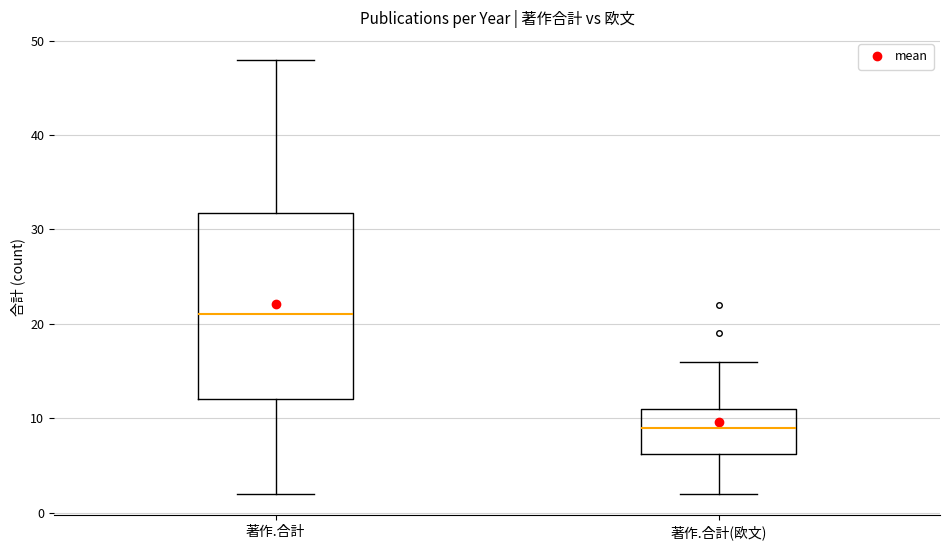

Reading left to right, transcribe this box plot: for each box, give where its median line is, the range the box spans, and where its two whiskers end, as read against the y-axis. The values are not printed on the chart, so give them approximately, as read against the axis.

著作.合計: median 21, box 12 to 32, whiskers 2 to 48
著作.合計(欧文): median 9, box 6 to 11, whiskers 2 to 16